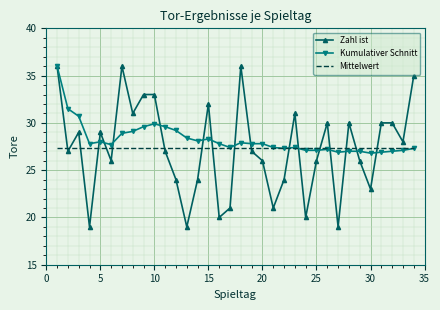

Which series has the widest spread of values?

Zahl ist